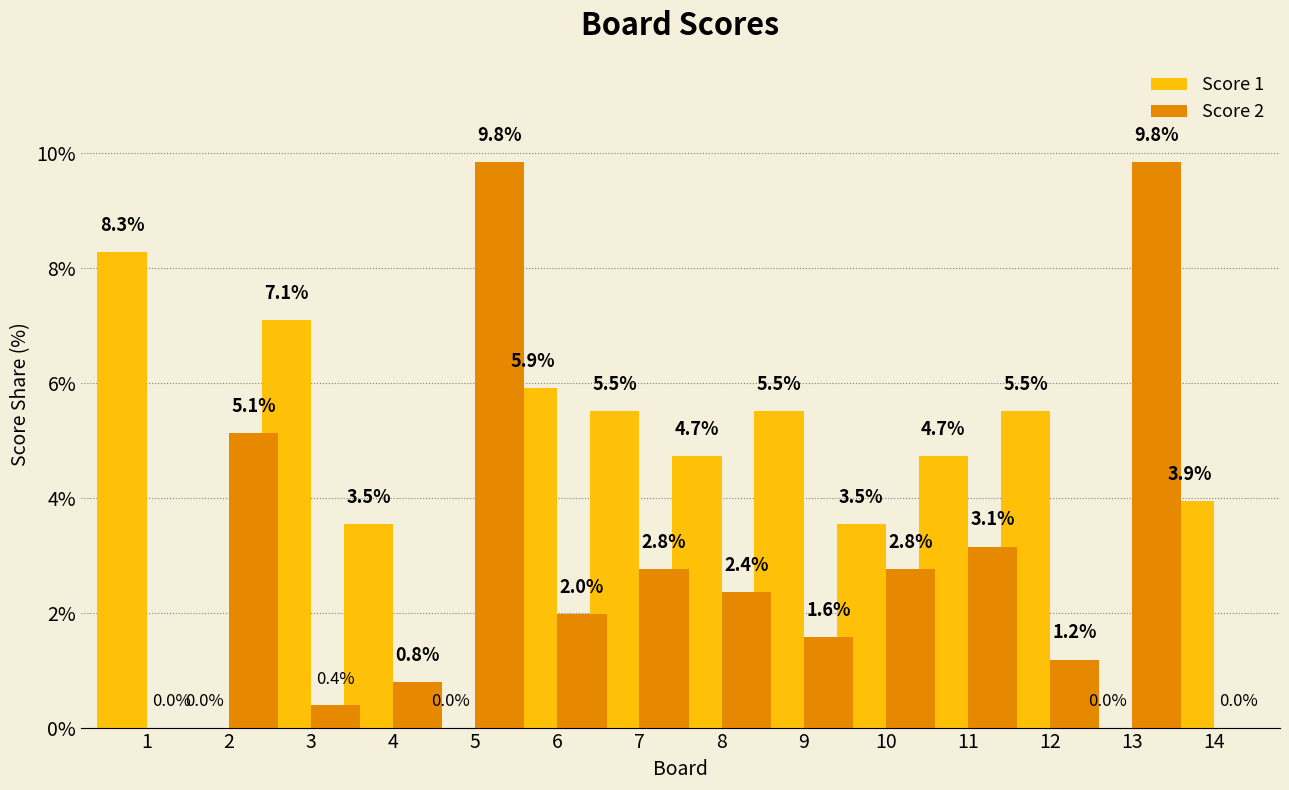

True or false: Score 2 has a value of 3.5 at 8.

False